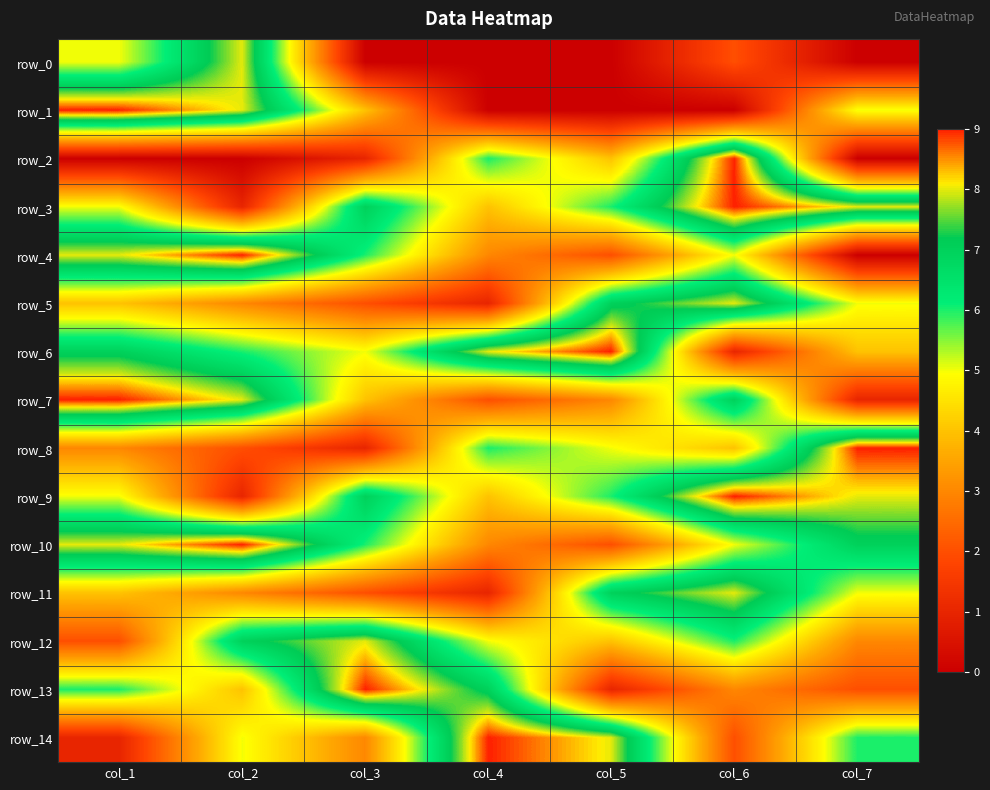

List the series in order of their peak value, highest first.

row_1, row_2, row_3, row_4, row_6, row_7, row_8, row_9, row_10, row_13, row_14, row_0, row_5, row_11, row_12